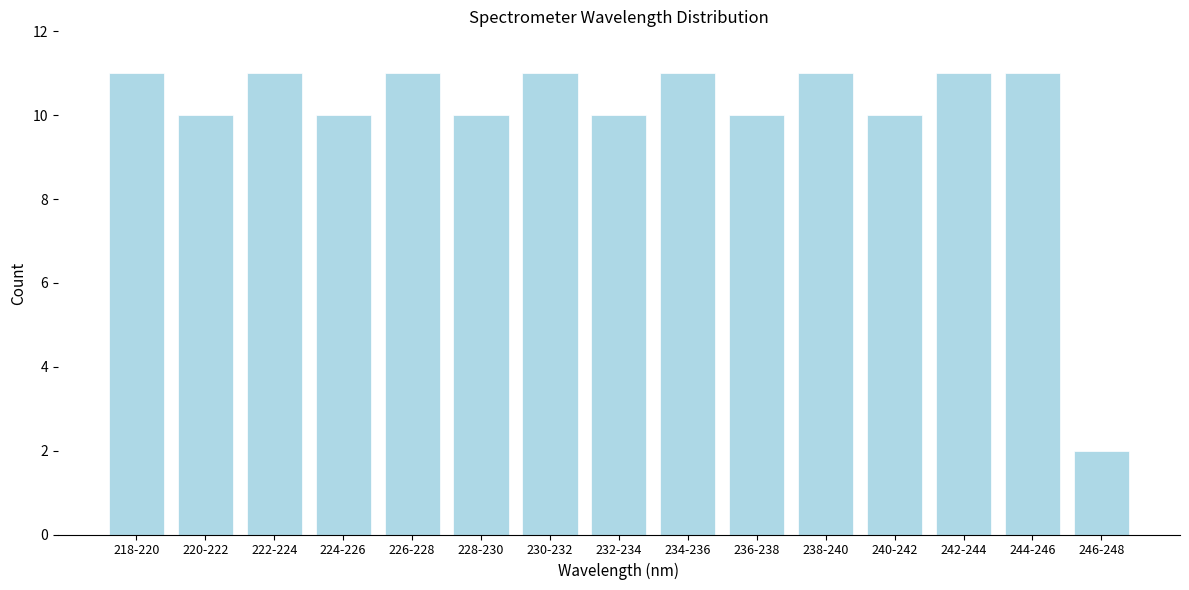

Reading left to right, what are all the values shown in this chart?

218-220=11	220-222=10	222-224=11	224-226=10	226-228=11	228-230=10	230-232=11	232-234=10	234-236=11	236-238=10	238-240=11	240-242=10	242-244=11	244-246=11	246-248=2